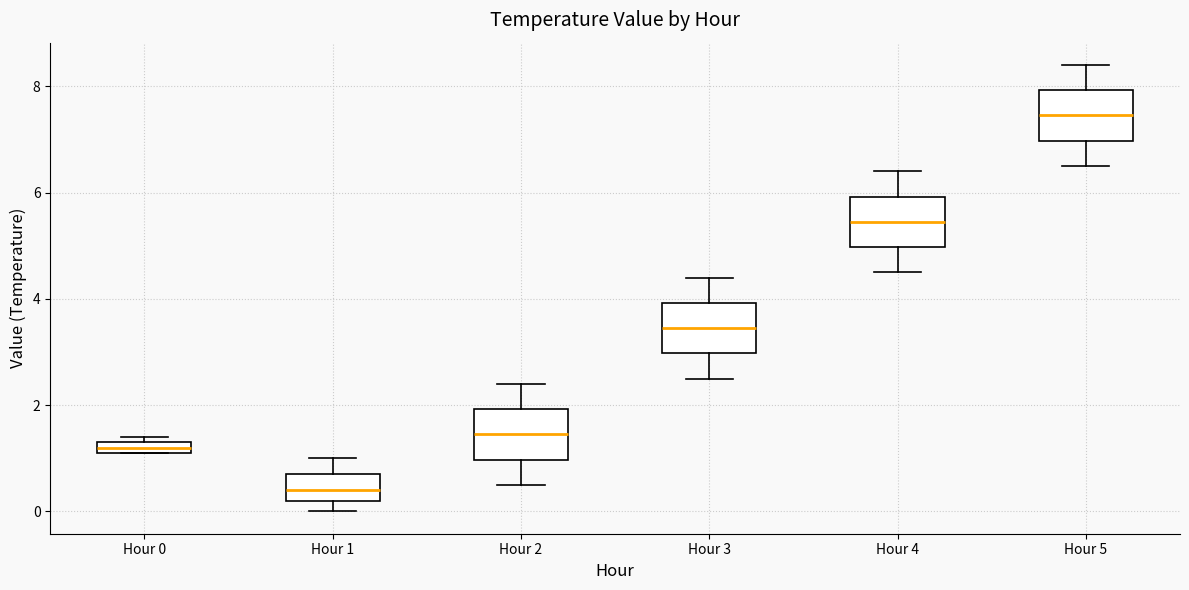

Which box has the highest median line?

Hour 5